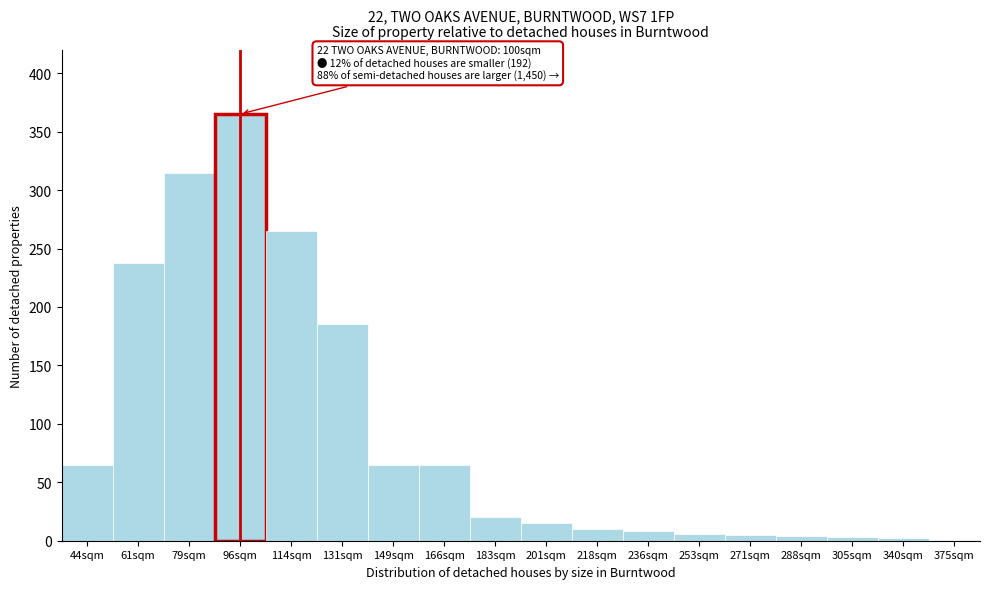

True or false: the data shows 195 at 79sqm.

False